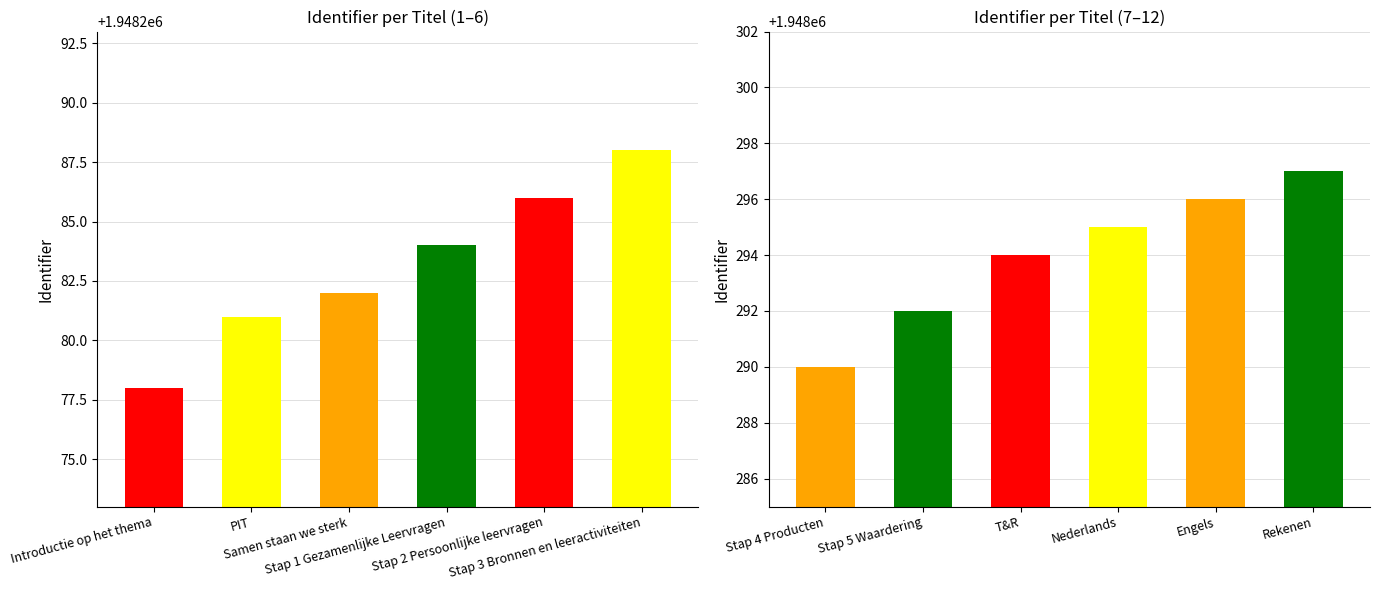

What is the difference between the maximum and minimum values?

19